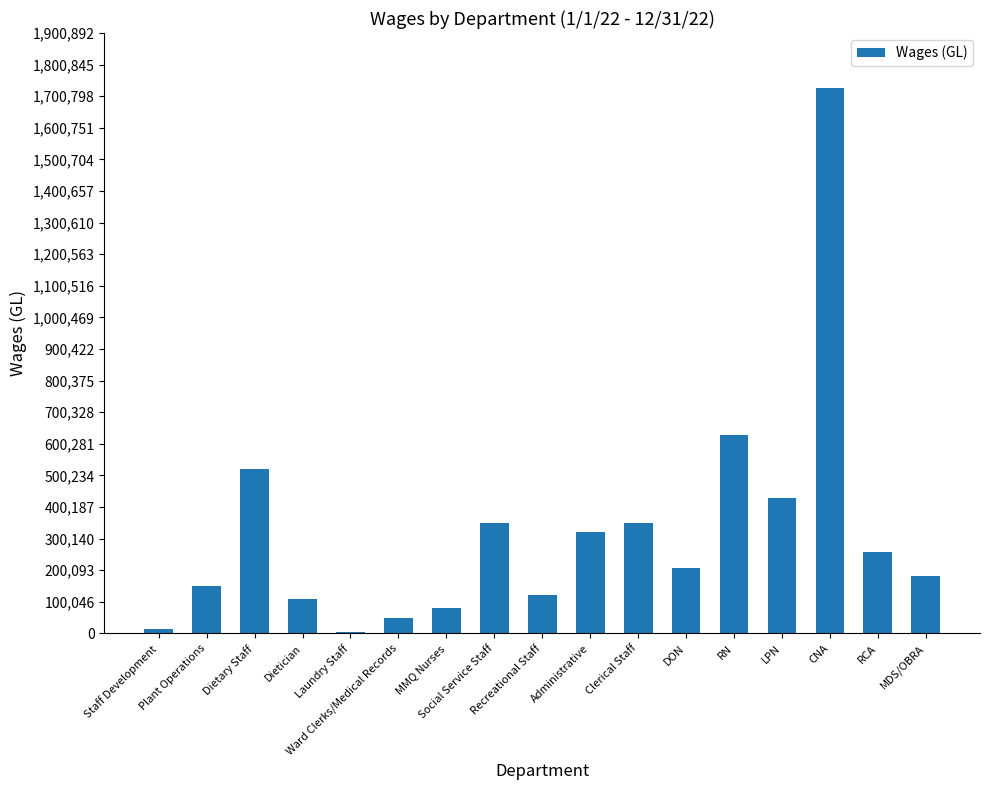

What is the maximum value shown in the chart?

1728083.8